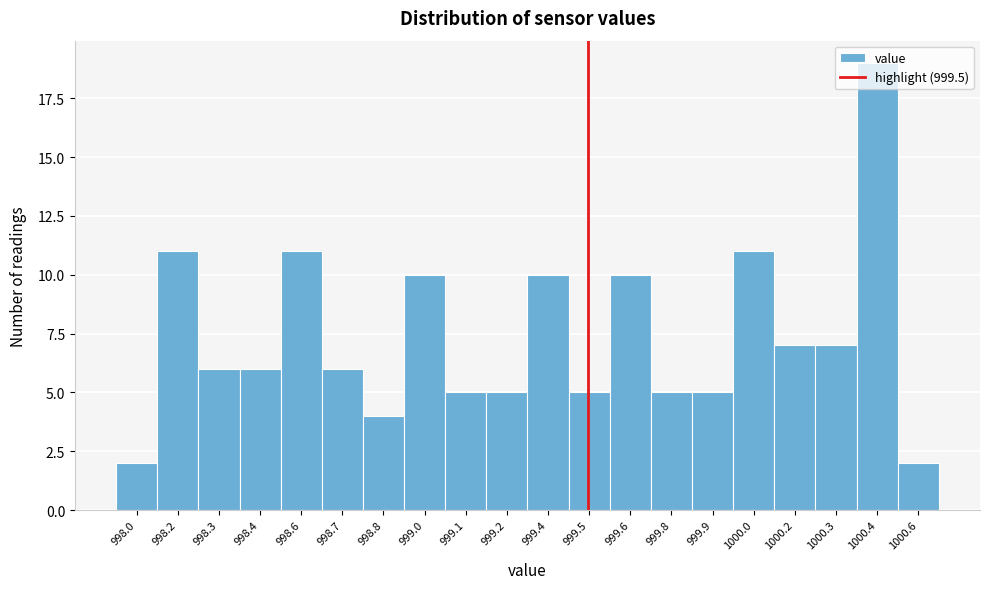

What is the label of the 13th bar from the left?

999.6